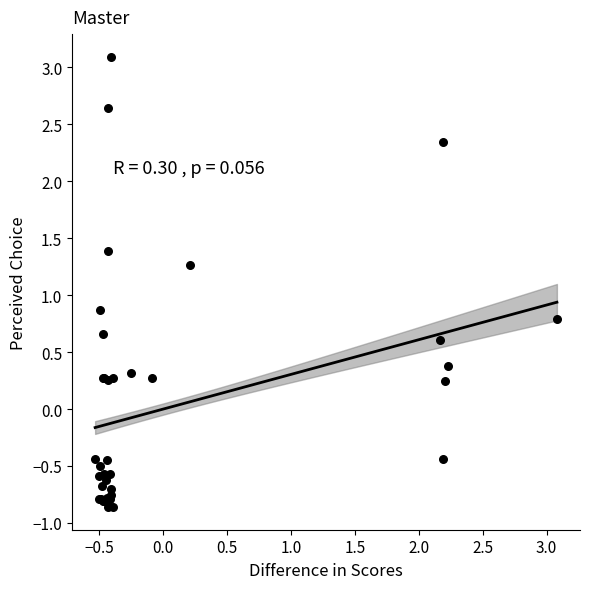

What Y value in the scatter plot is closest to 1?

0.9